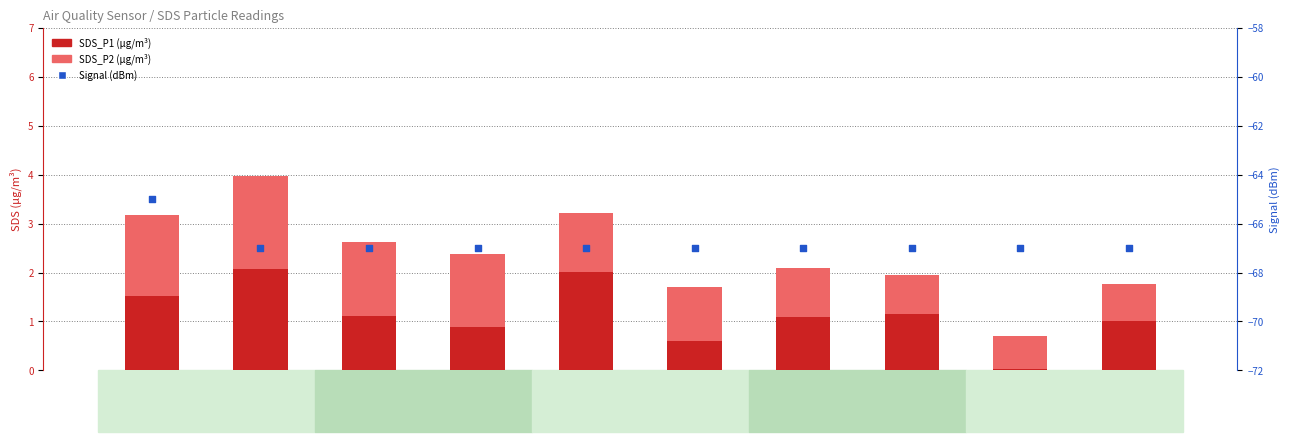

What are all the series names shown in the legend?

SDS_P1, SDS_P2, Signal (dBm)